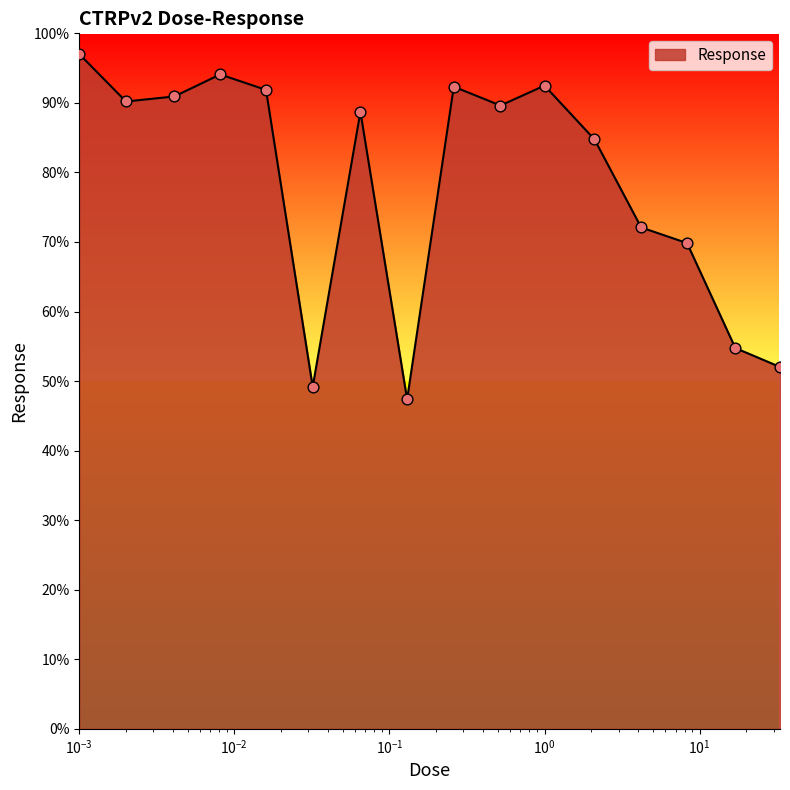

What is the minimum value shown in the chart?

47.4